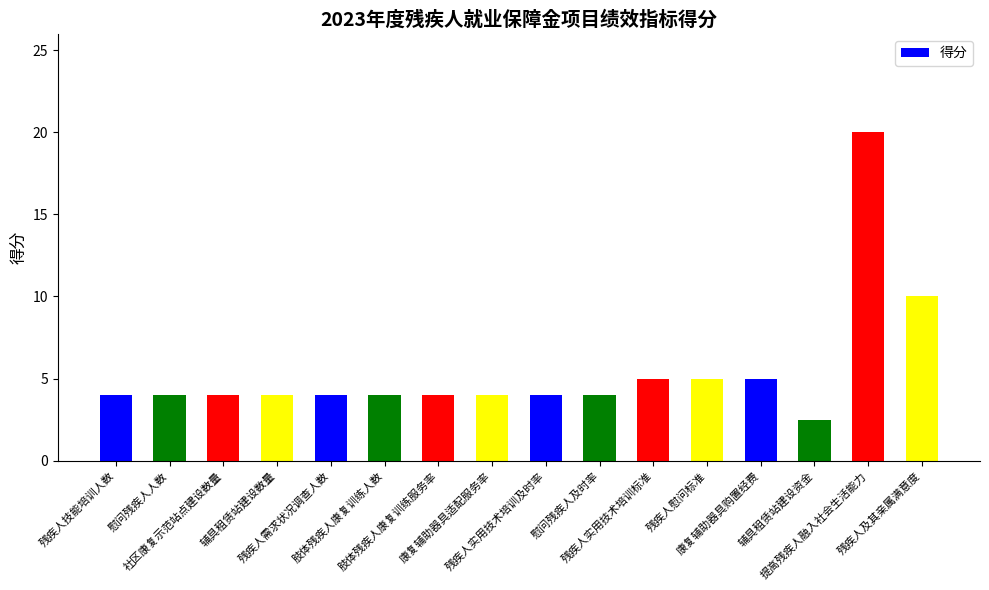

What is the difference between the maximum and minimum values?

17.5